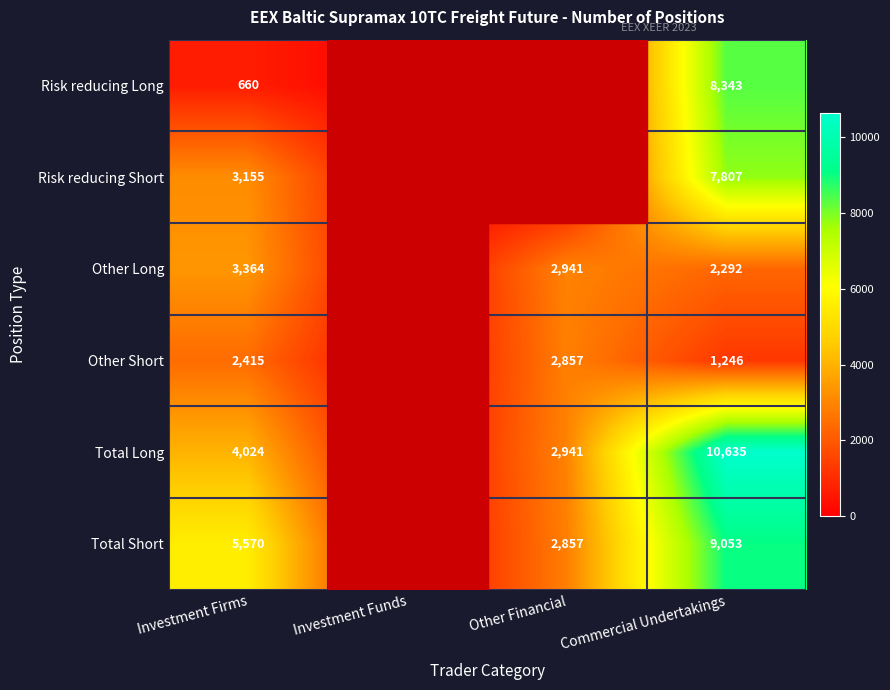

At Commercial Undertakings, list the series in order from smallest to largest.

Other Short, Other Long, Risk reducing Short, Risk reducing Long, Total Short, Total Long